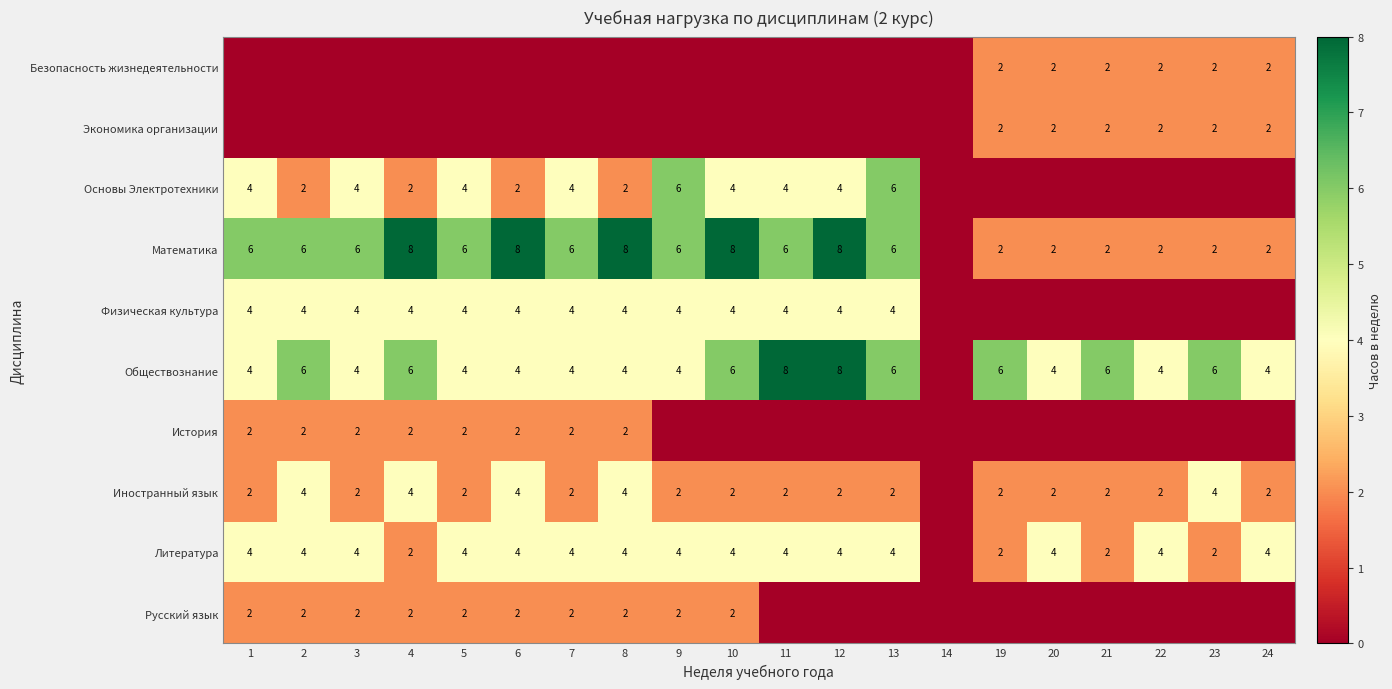

Is it true that Обществознание equals 4 at 3?

True